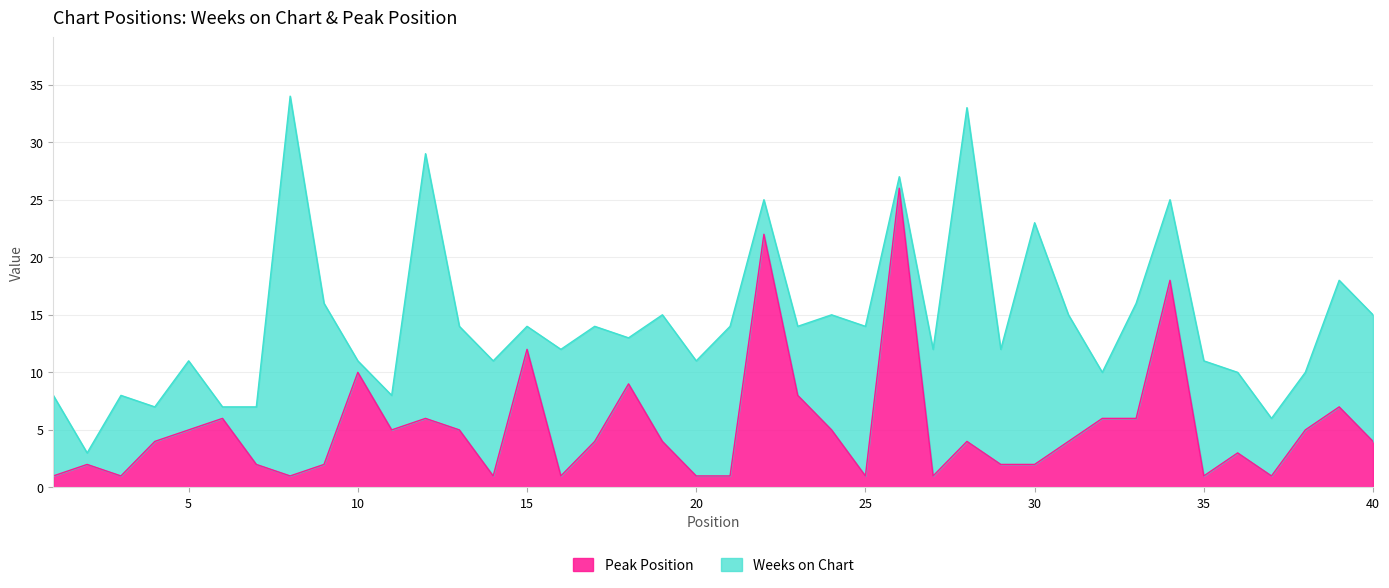

Rank the categories by value from lowest to highest.

1, 3, 8, 14, 16, 20, 21, 25, 27, 35, 37, 2, 7, 9, 29, 30, 36, 4, 17, 19, 28, 31, 40, 5, 11, 13, 24, 38, 6, 12, 32, 33, 39, 23, 18, 10, 15, 34, 22, 26